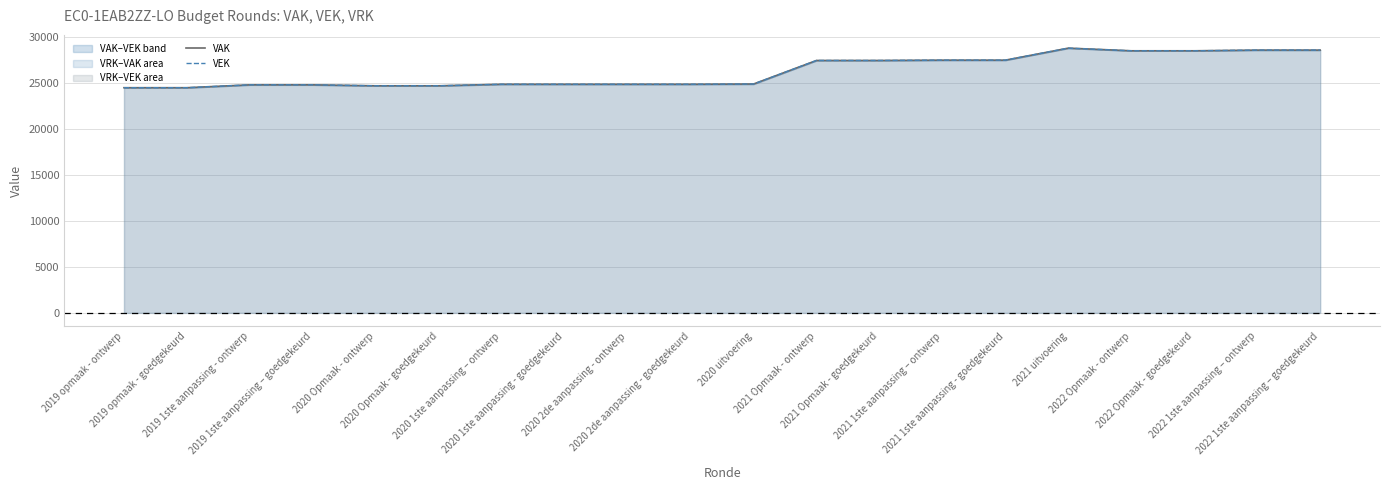

What is the difference between the maximum and second lowest values in the VAK series?

4309